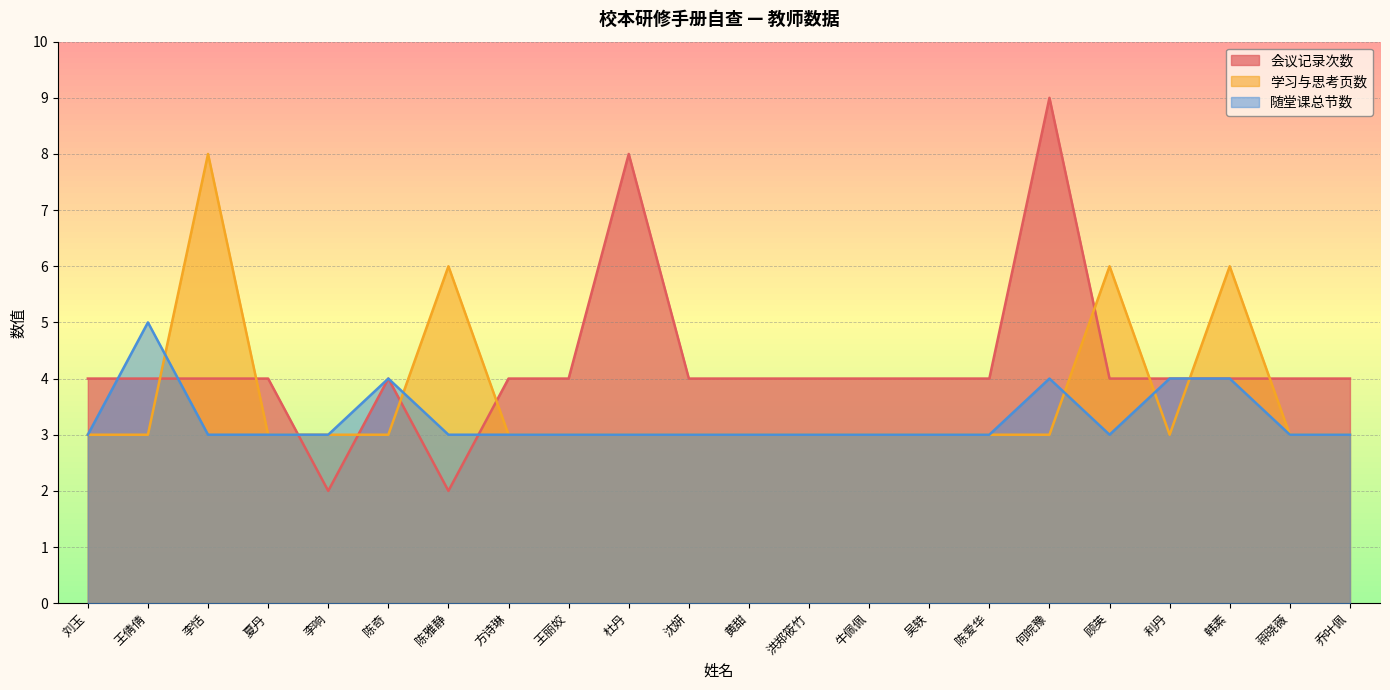

Which has a higher value, 方诗琳 or 杜丹?

杜丹